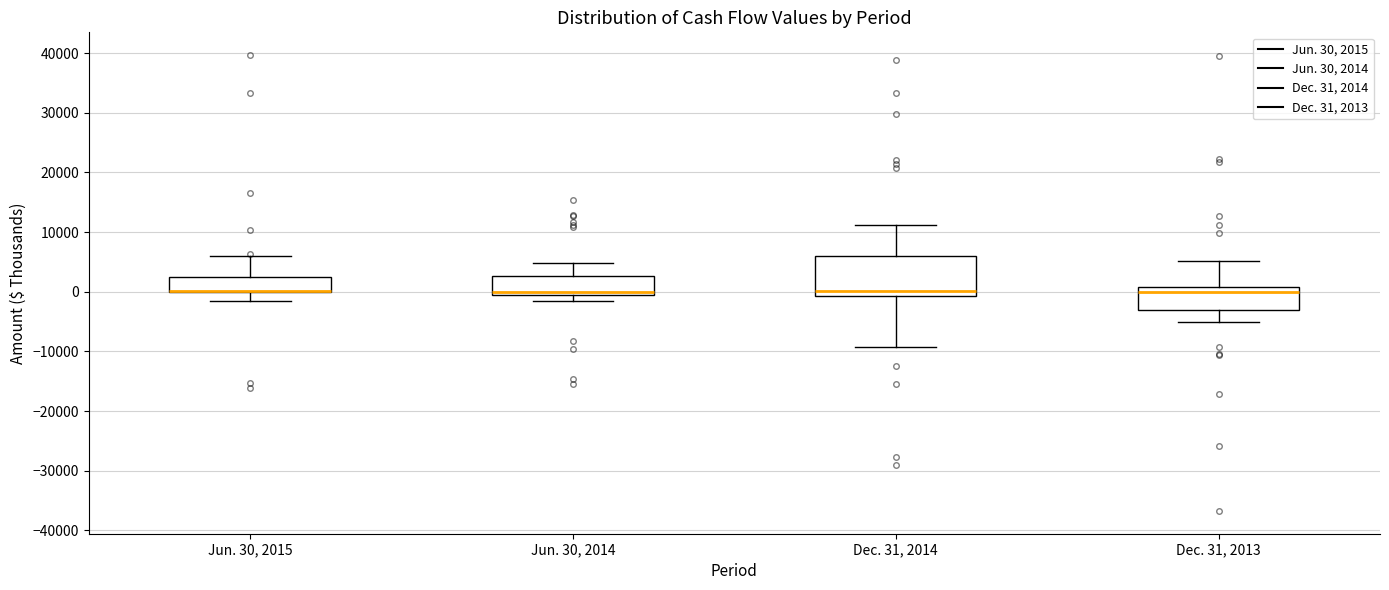

Comparing the boxes themselves (not the whiskers), which one is the tallest?

Dec. 31, 2014